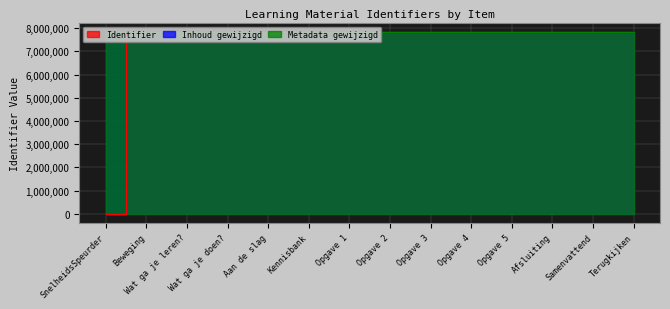

What is the difference between the maximum and second lowest values in the Metadata gewijzigd series?

33